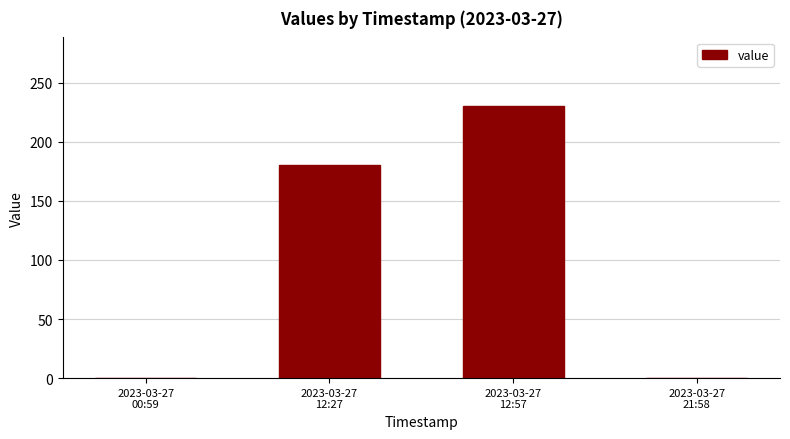

What is the sum of all values?

410.6